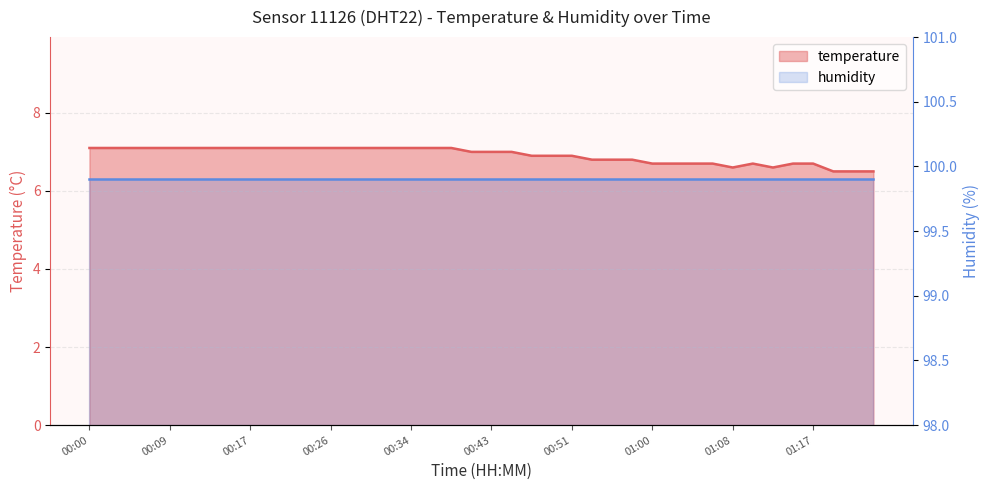

Between 00:19 and 00:00, which is larger?

00:19